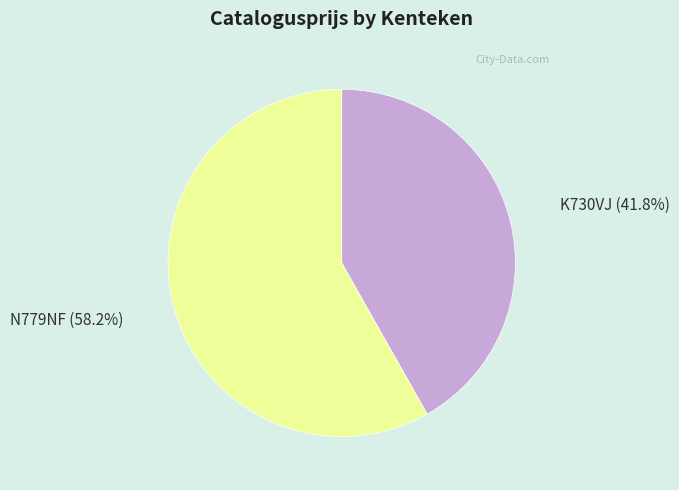

How many segments does this pie chart have?

2